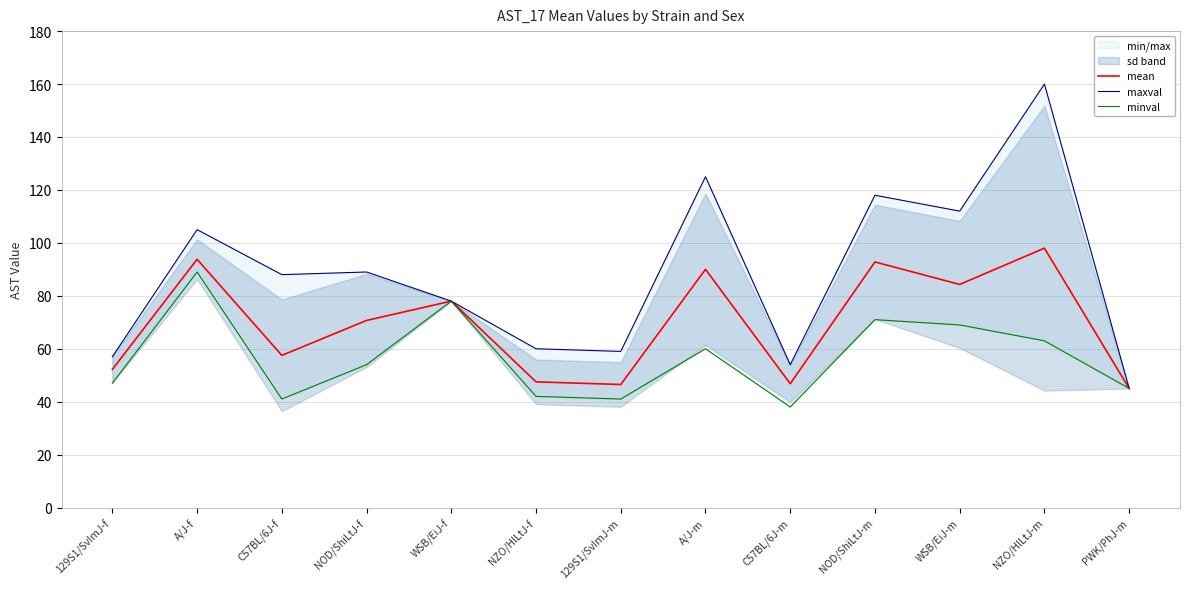

Which series changed the most between C57BL/6J-f and NOD/ShiLtJ-f?

mean